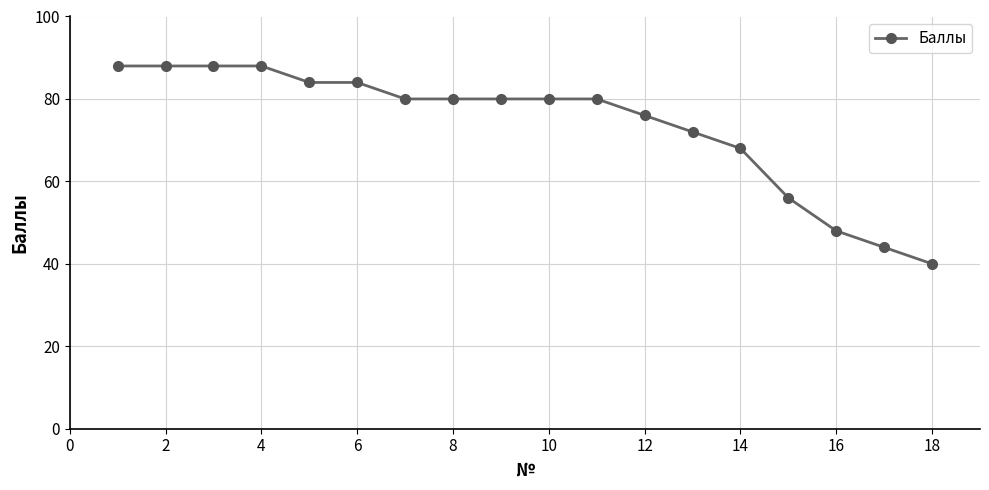

Count the number of categories in the chart.

18